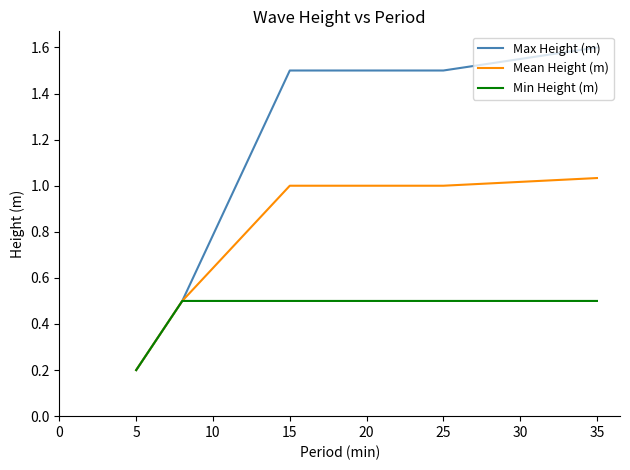

At how many categories does at least one series exceed 0?

5